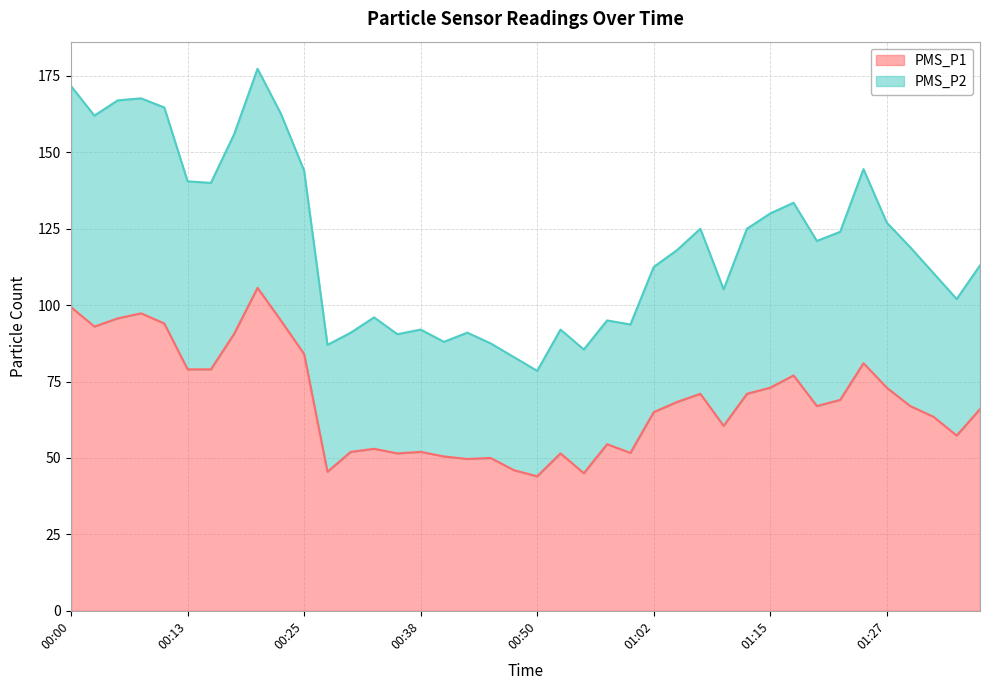

True or false: PMS_P1 and PMS_P2 intersect in this chart.

False